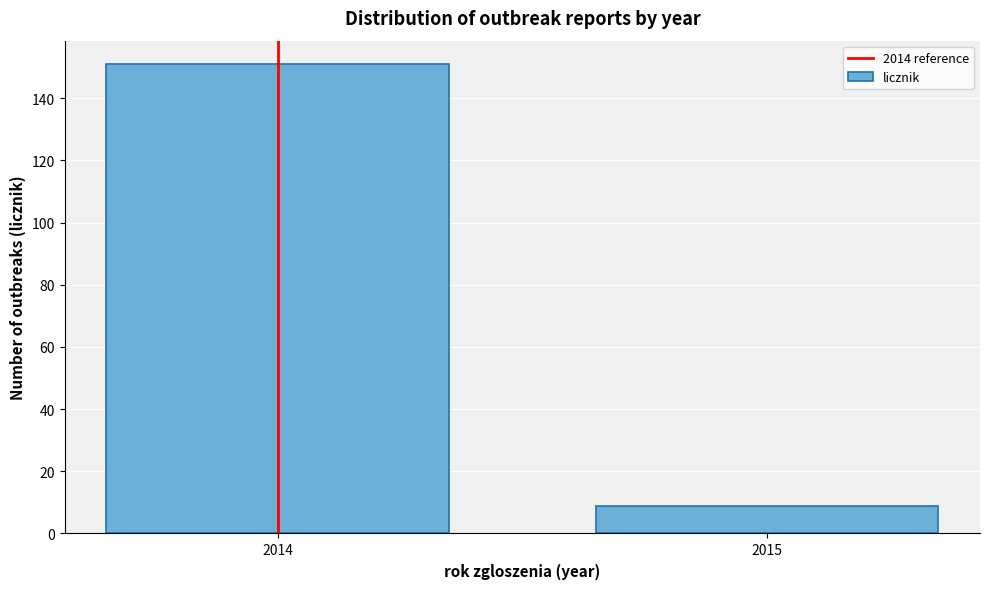

Reading right to left, list all the values displayed in this chart.

2015=9	2014=151